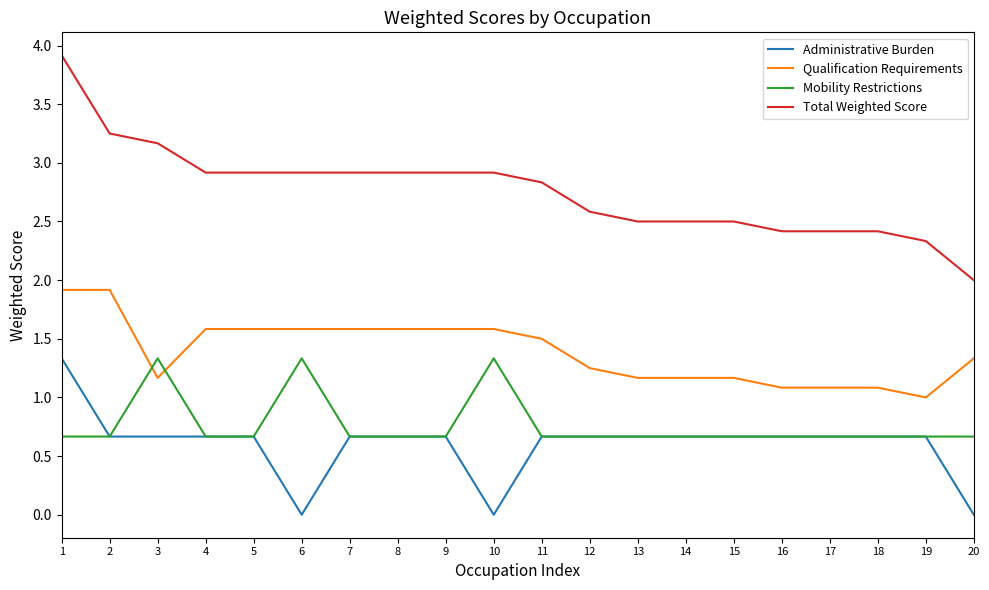

The Mobility Restrictions series shows 0.7 at 5. True or false?

True